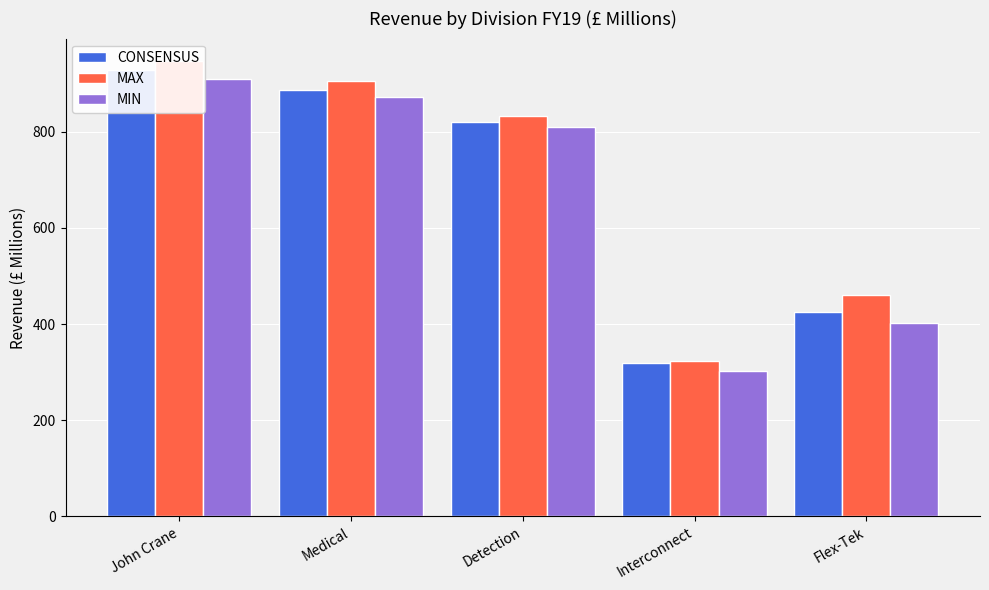

The value of CONSENSUS at John Crane is 928.3. True or false?

True